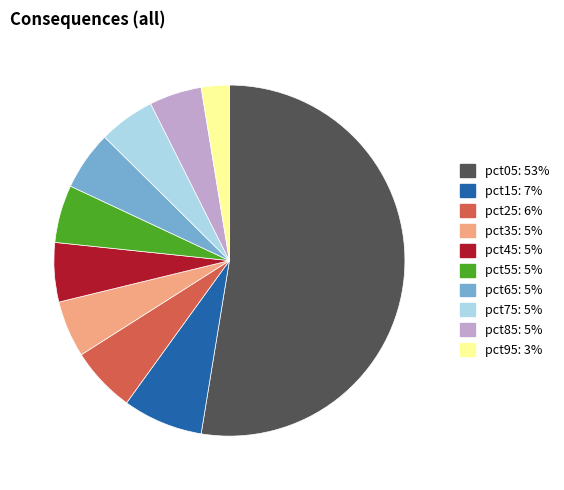

How many segments does this pie chart have?

10